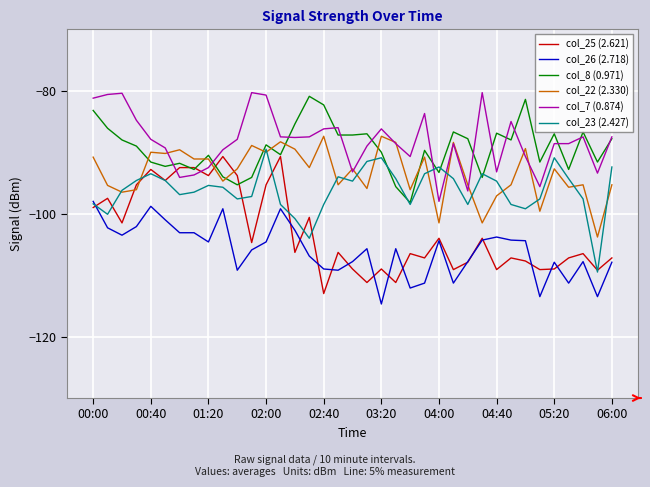

What is the maximum value shown in the chart?

-80.3